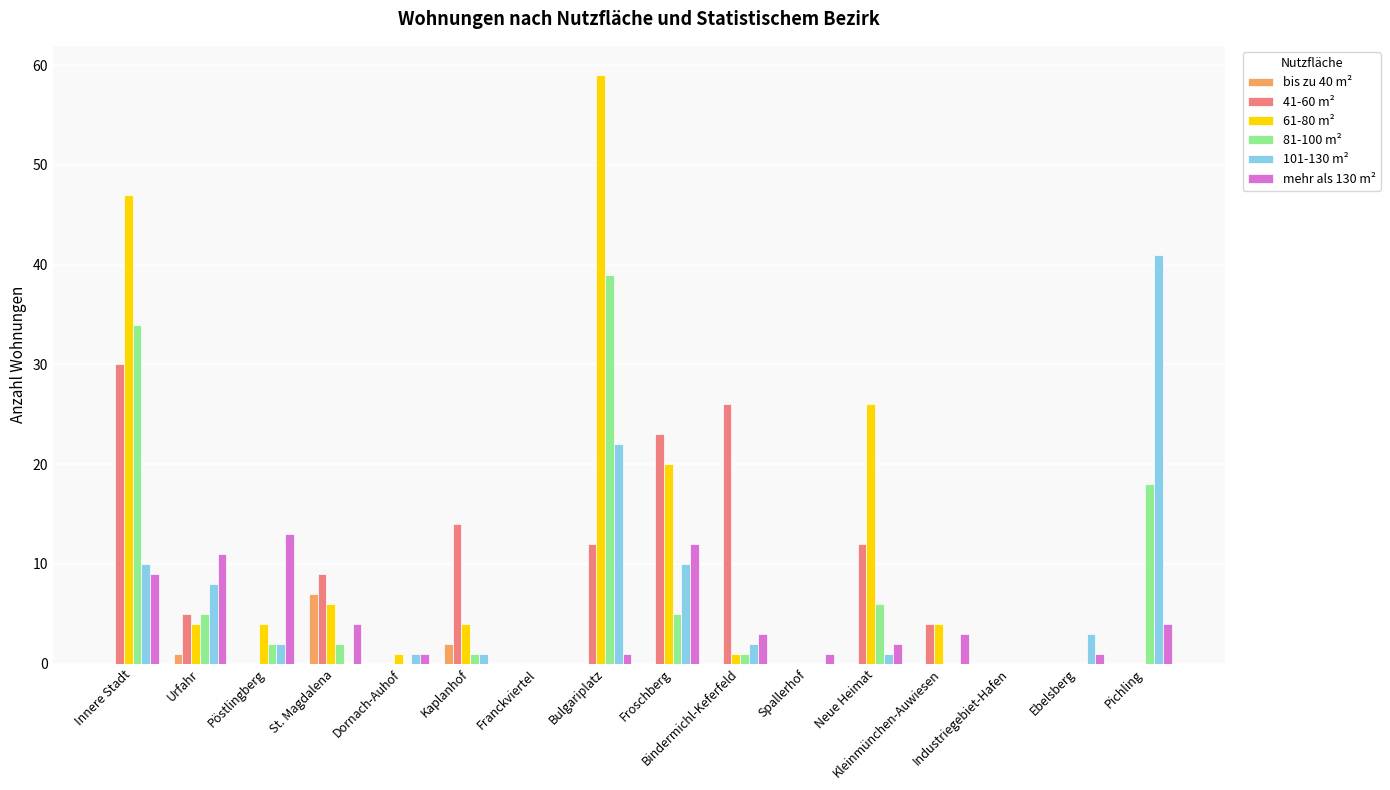

Which series has the largest total across all categories?

61-80 m²